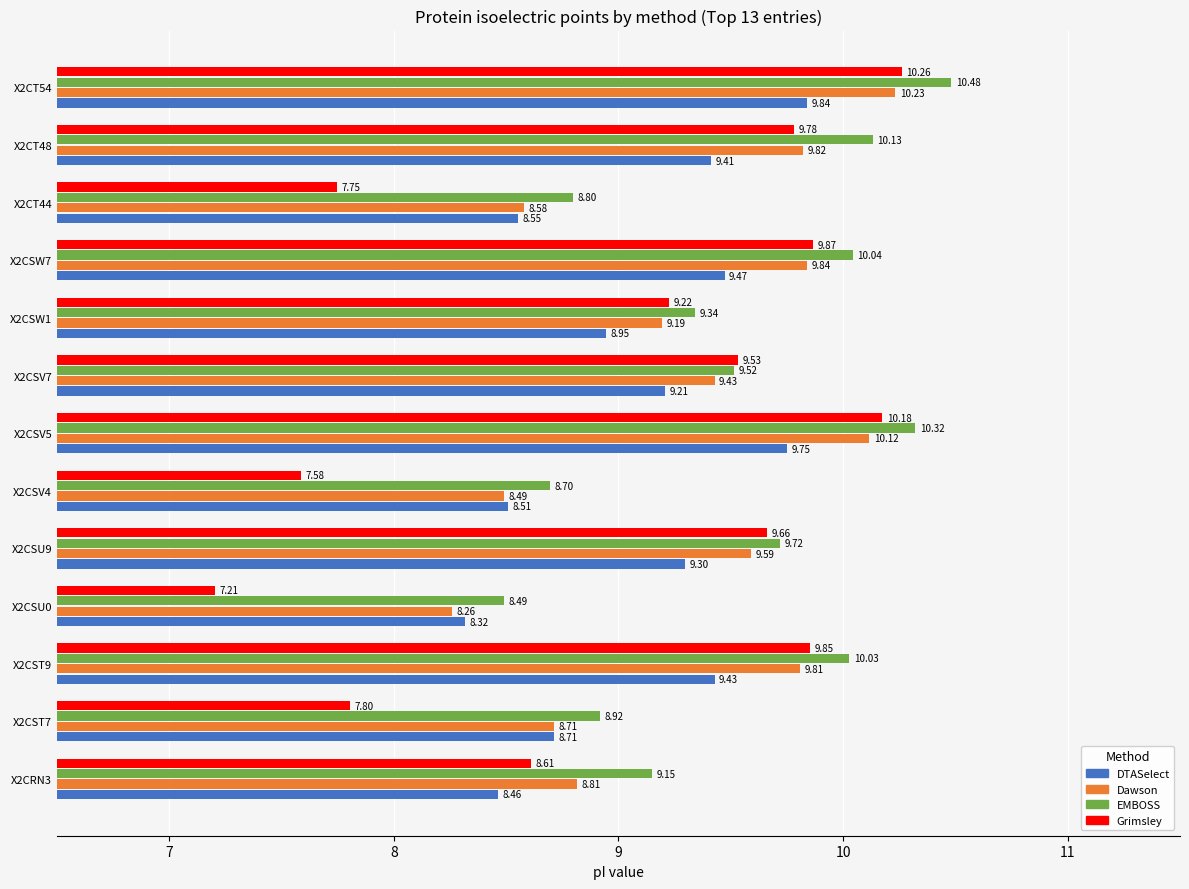

How many data points in Grimsley are above 9?

8